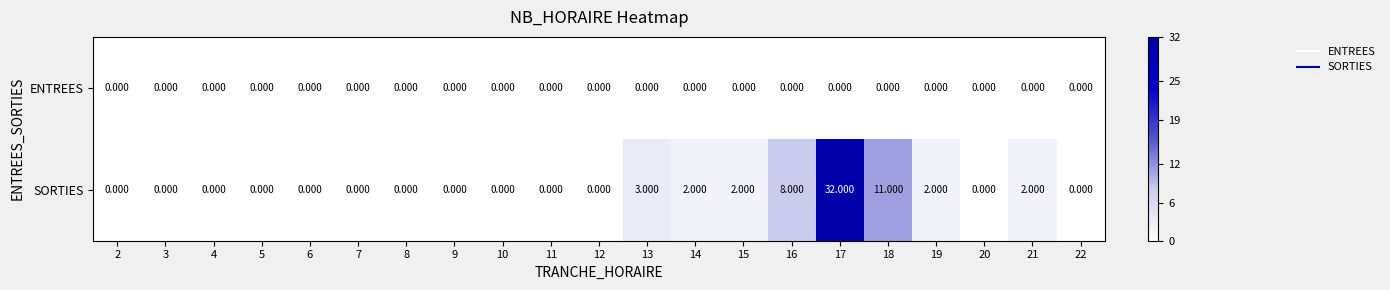

How many distinct data groups are displayed?

2